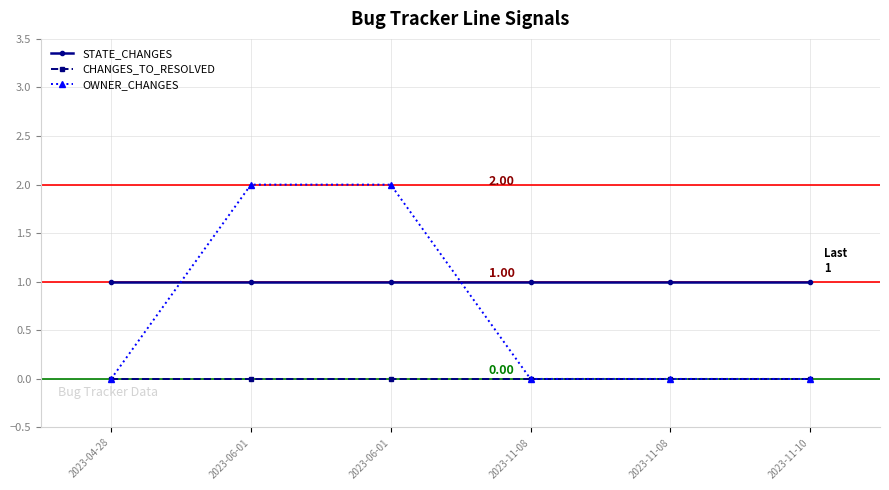

Is it true that STATE_CHANGES equals 1 at 2023-04-28?

True